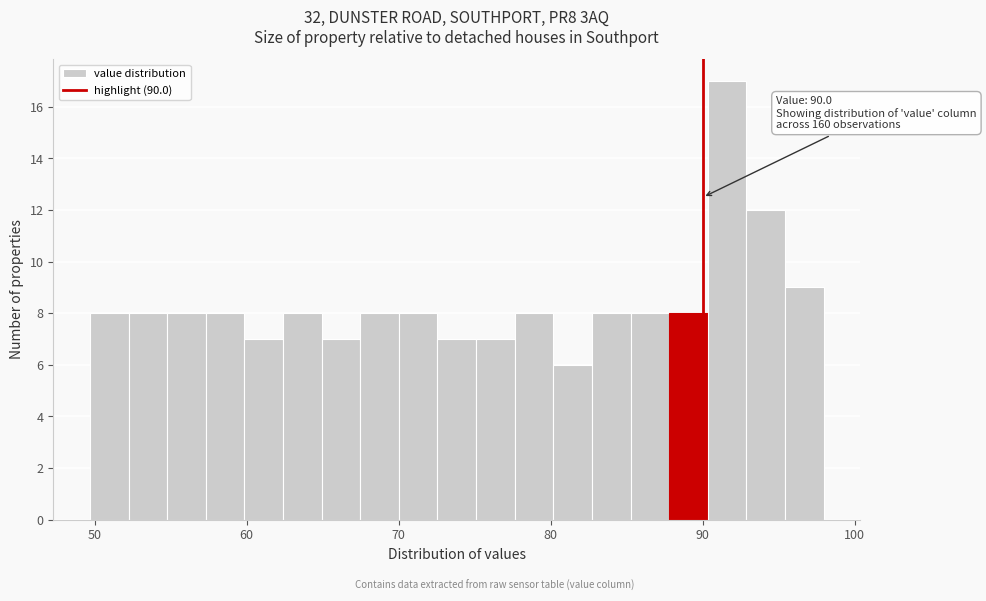

Read against the x-axis, roughly where is the centre of the tallest bar?

92